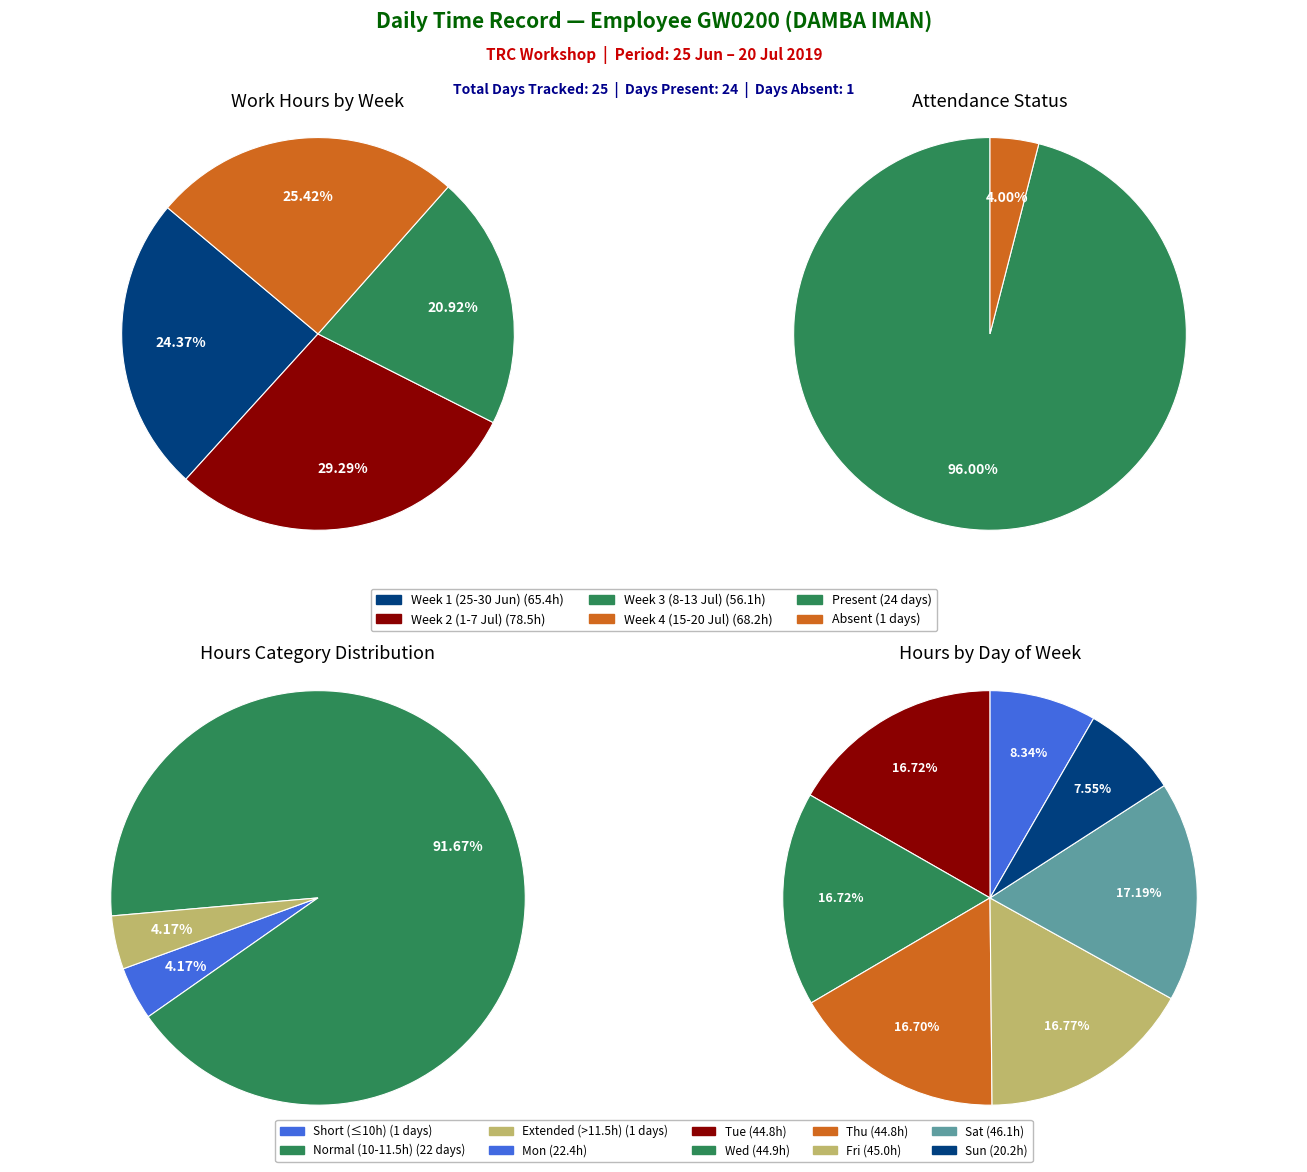

Does 8-Mon account for over 50% of the chart?

No